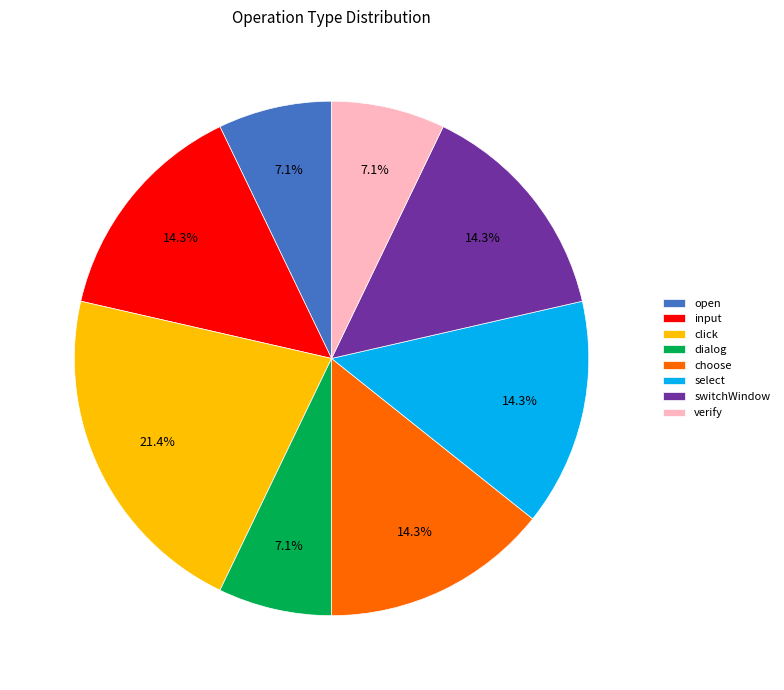

Approximately how many times larger is the value at verify compared to input?

0.5